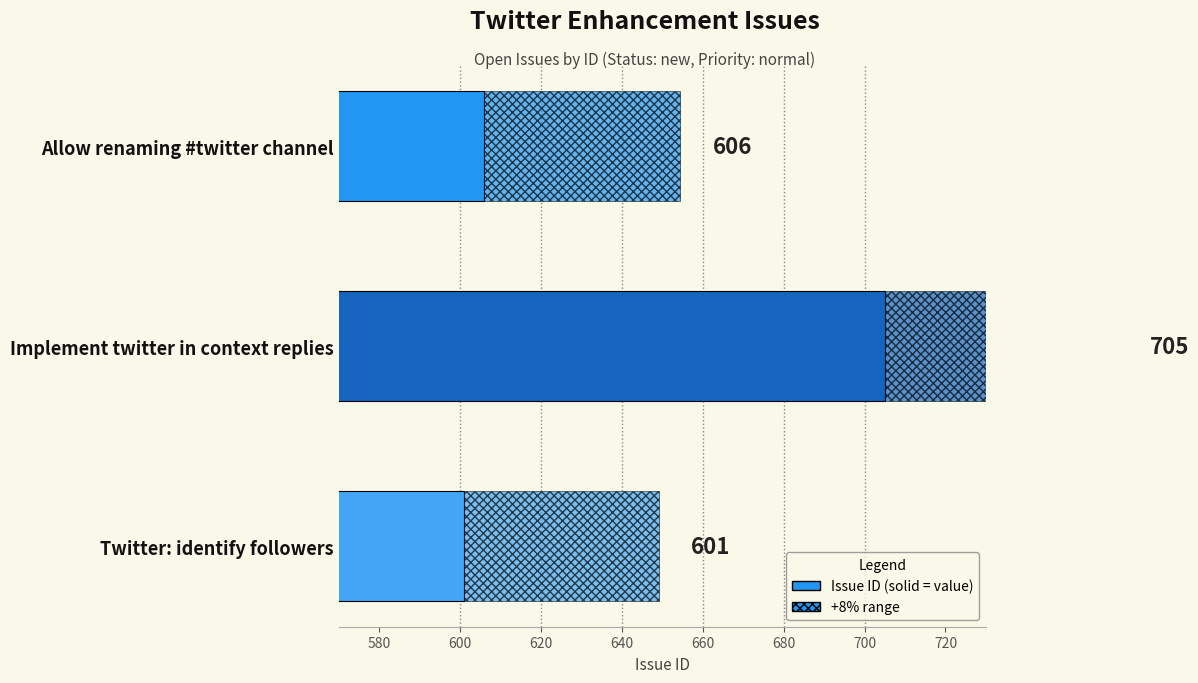

Are the bars horizontal?

Yes